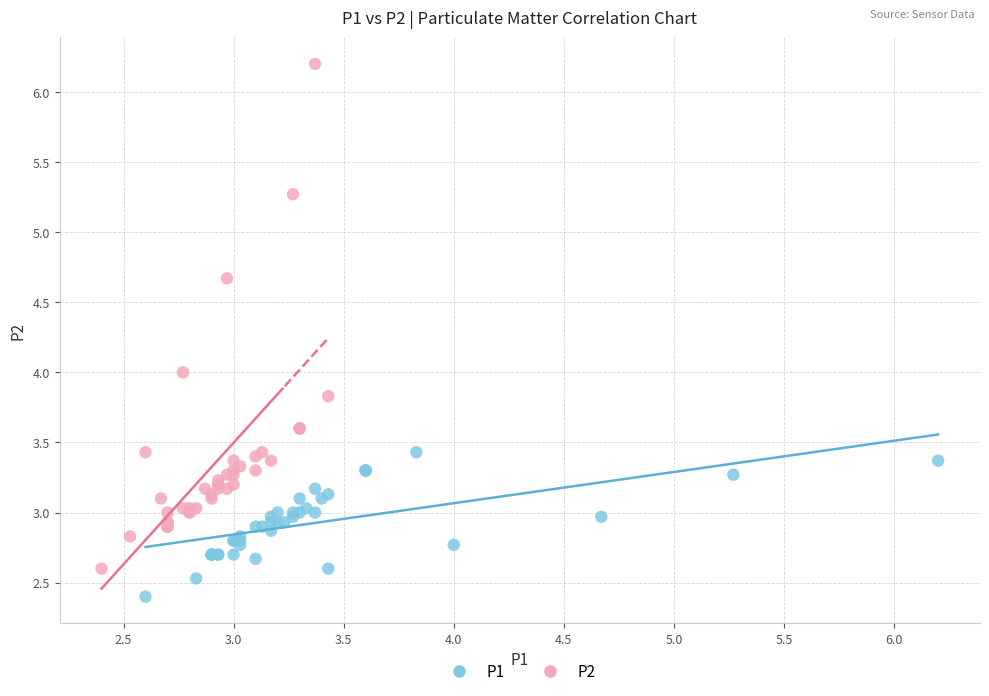

Which series has the widest spread of Y values?

P2